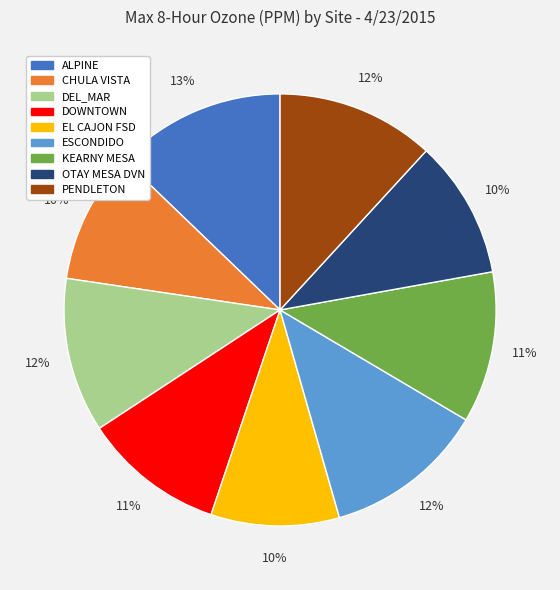

Do OTAY MESA DVN and PENDLETON together represent more than half of the pie?

No